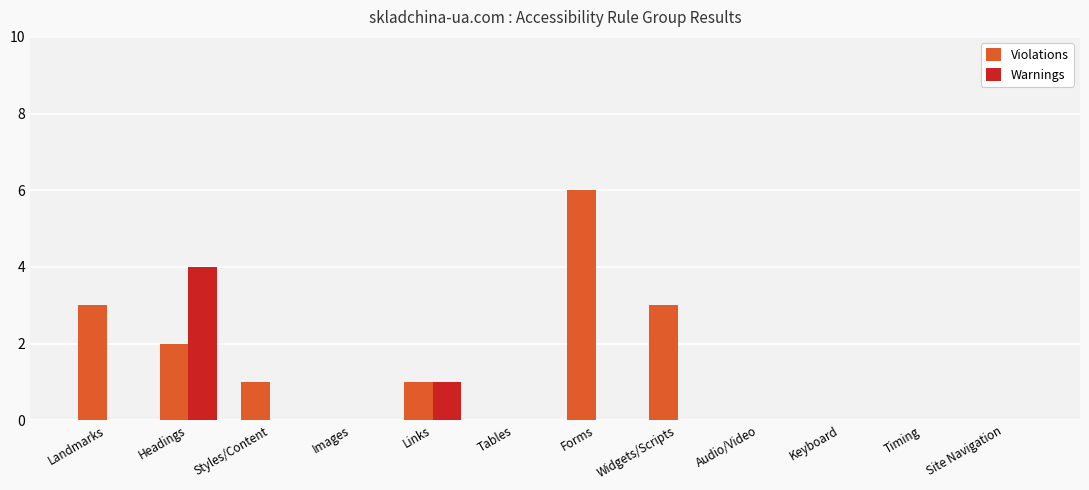

Which category has the highest value in the Warnings series?

Headings